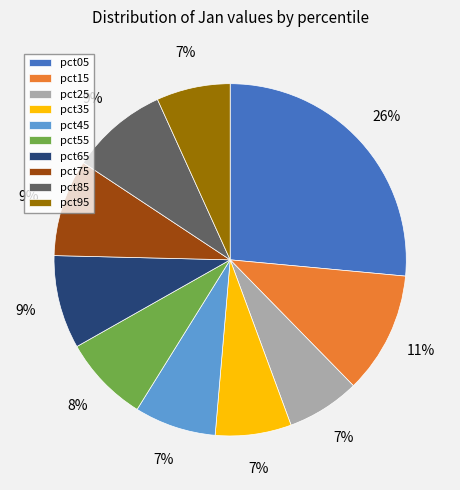

Do pct75 and pct85 together represent more than half of the pie?

No